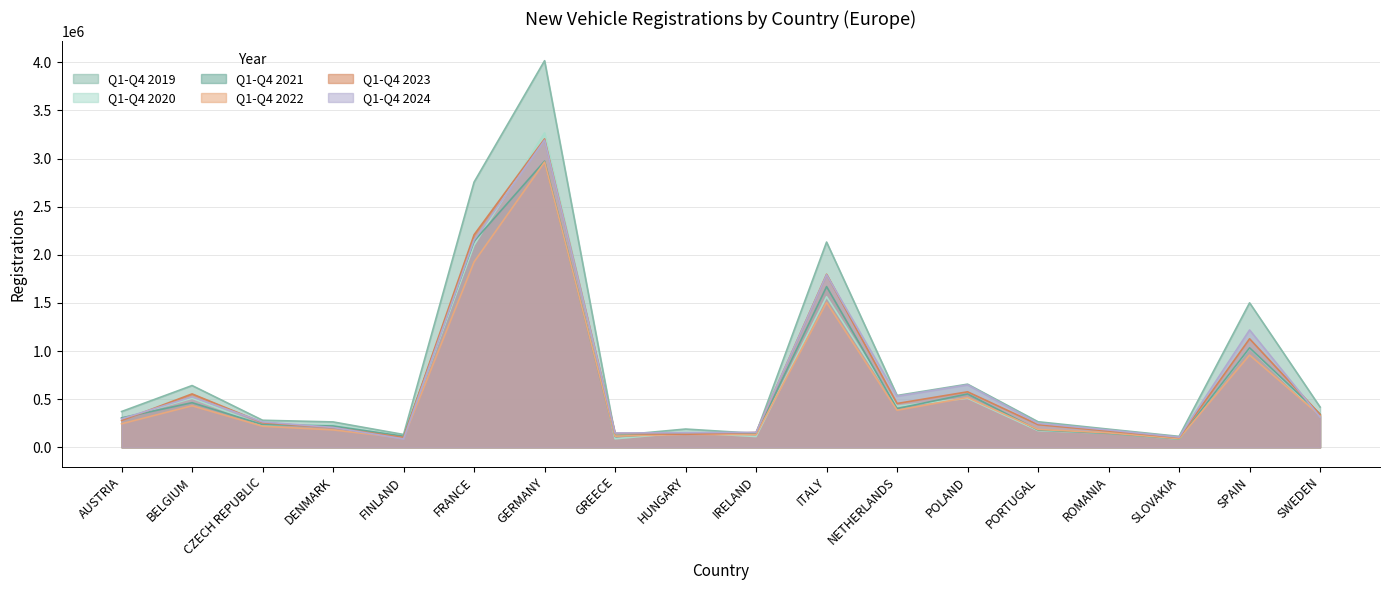

What are all the series names shown in the legend?

Q1-Q4 2019, Q1-Q4 2020, Q1-Q4 2021, Q1-Q4 2022, Q1-Q4 2023, Q1-Q4 2024